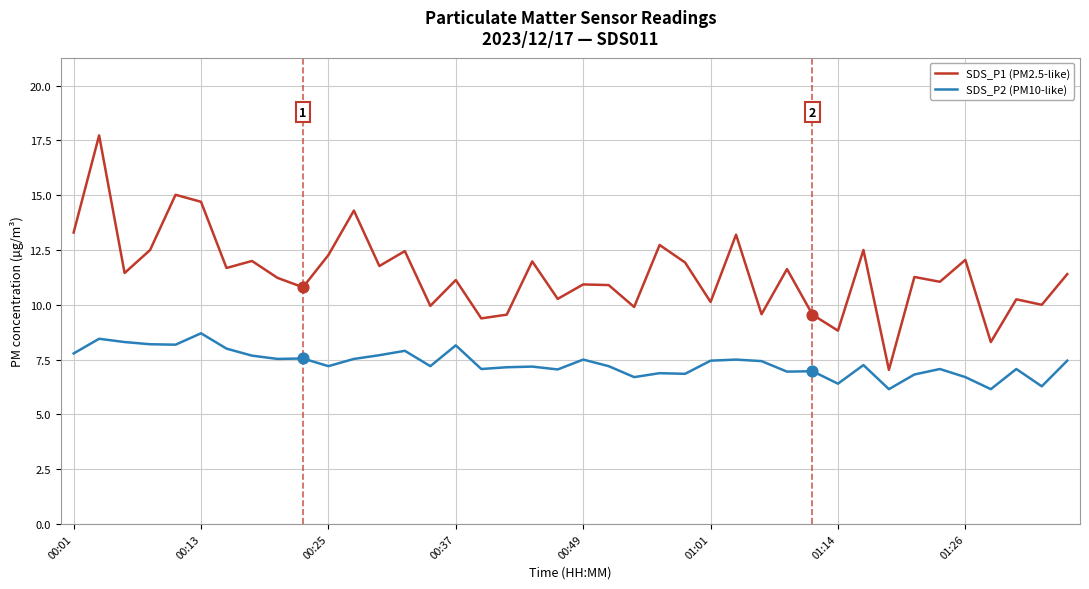

Which series has the largest total across all categories?

SDS_P1 (PM2.5-like)